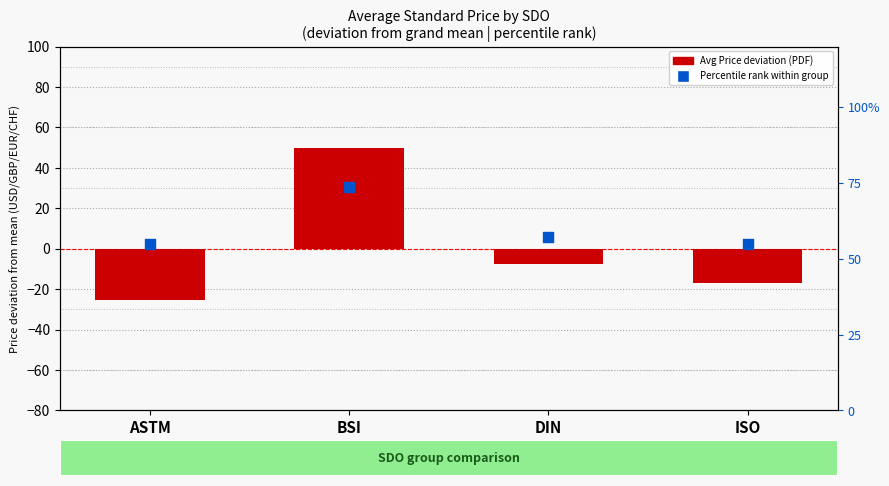

Which series has the largest Y range (max minus min)?

Avg Price (PDF)